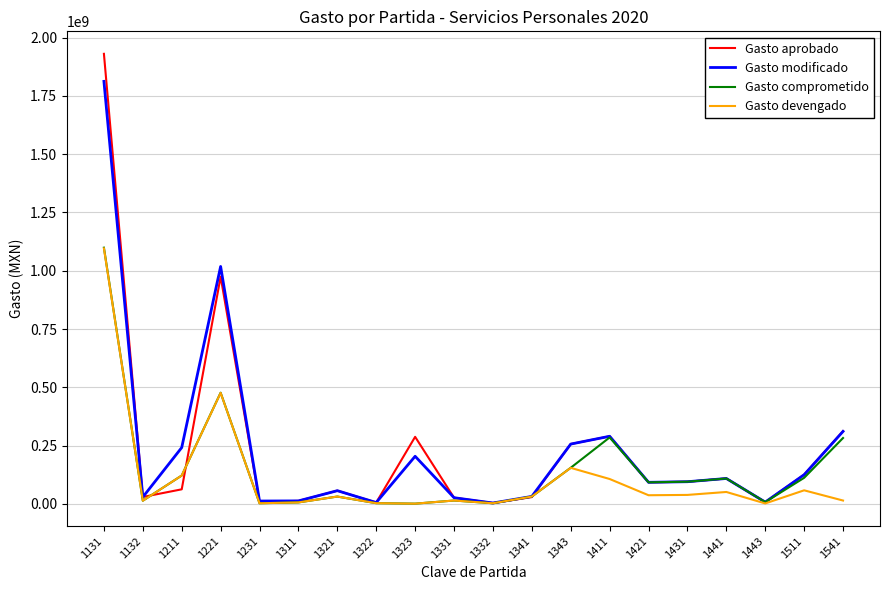

What is the greatest value displayed?

1930119981